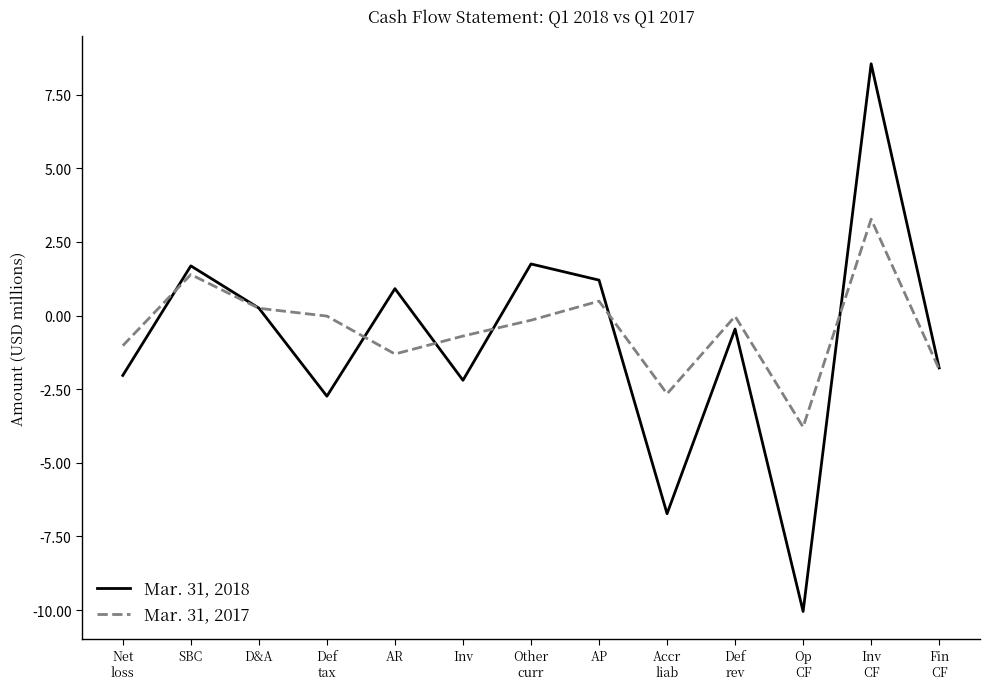

At which category is the sum across all series the highest?

Inv
CF